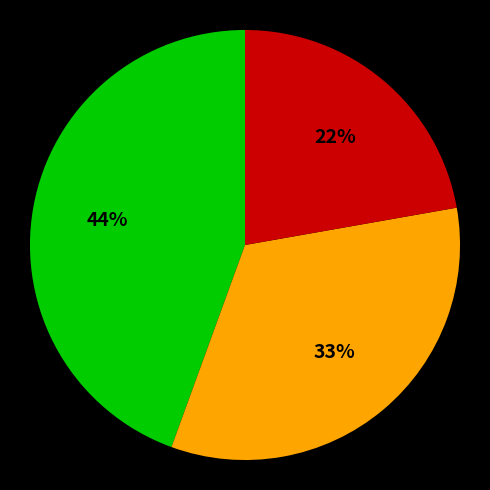

To the nearest percent, what is the difference between the largest and smallest slice percentages?

22%